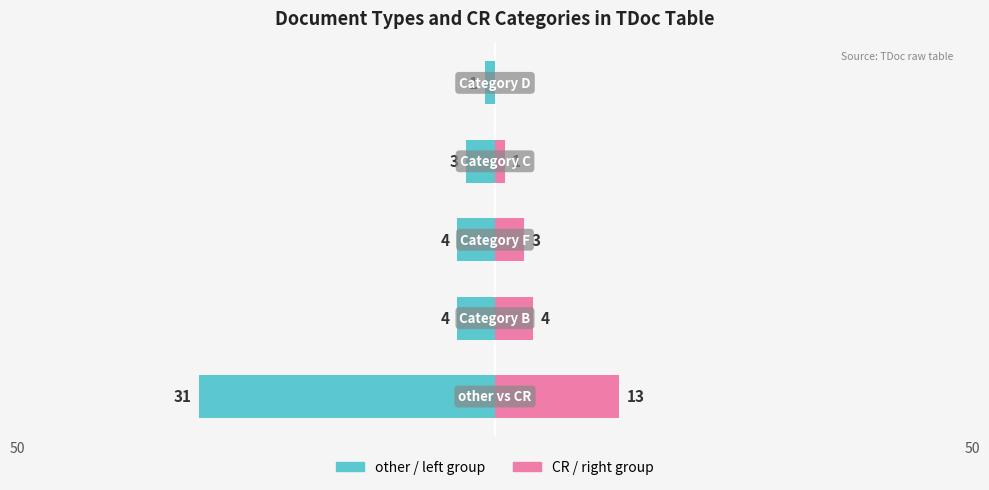

What is the sum of all CR / right group values?

21